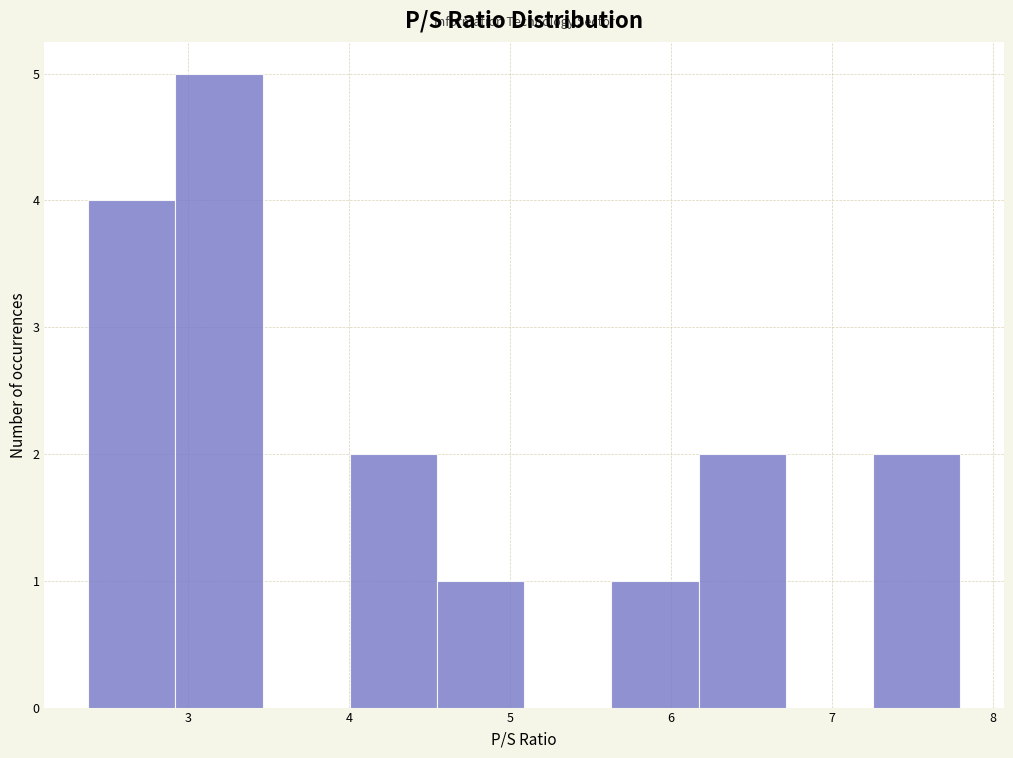

Reading left to right, list every bar in this chart as the range it spans on the x-axis followed by its height. Neither the bar edges nor the heights are printed on the chart, so give them approximately, as read against the axes.

2.4 to 2.9: 4
2.9 to 3.5: 5
3.5 to 4.0: 0
4.0 to 4.5: 2
4.5 to 5.1: 1
5.1 to 5.6: 0
5.6 to 6.2: 1
6.2 to 6.7: 2
6.7 to 7.3: 0
7.3 to 7.8: 2